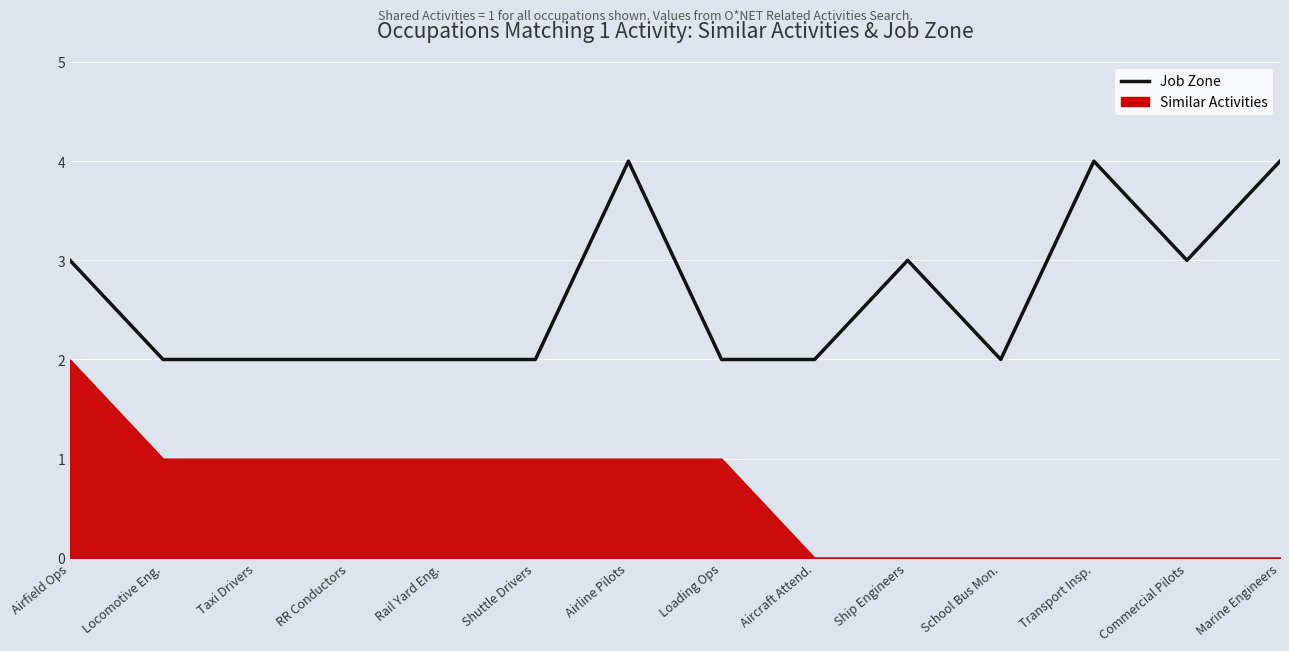

Is it true that the value at Taxi Drivers is 2?

True